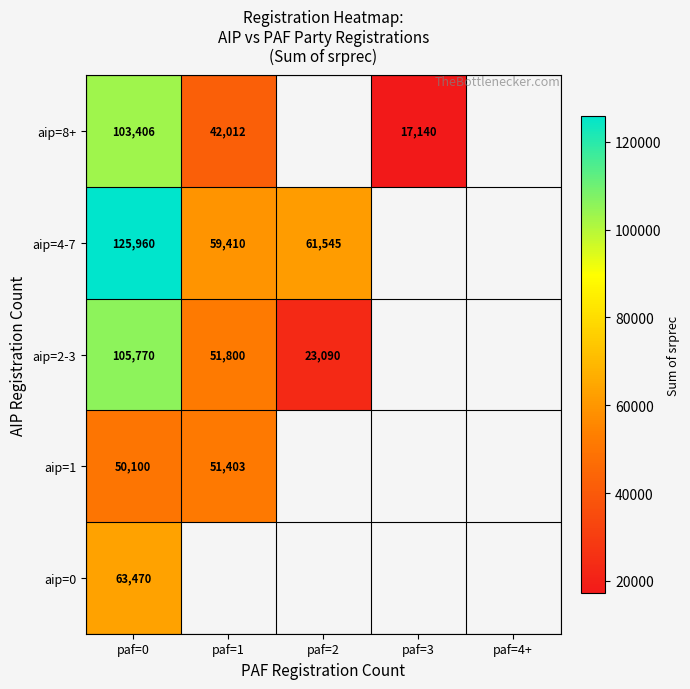

Is the value of aip=8+ at paf=0 greater than the value of aip=2-3 at paf=1?

Yes